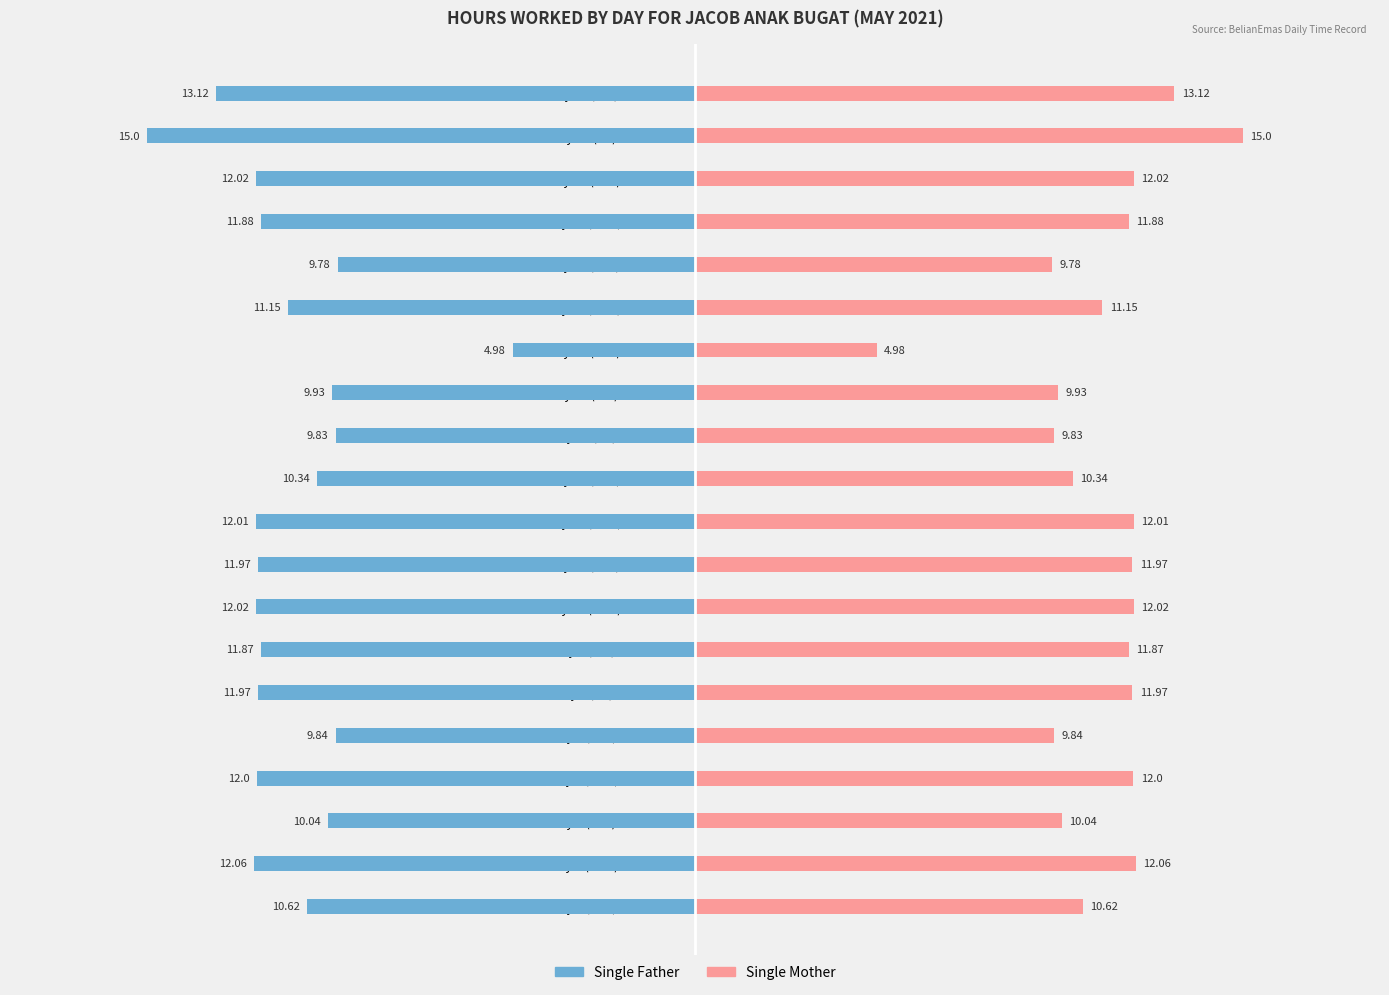

At which label does Single Mother reach its minimum?

13